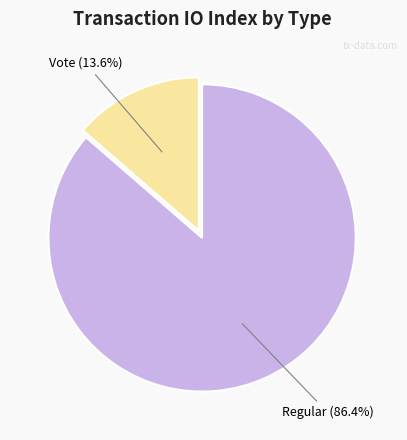

How many slices are in this pie chart?

2